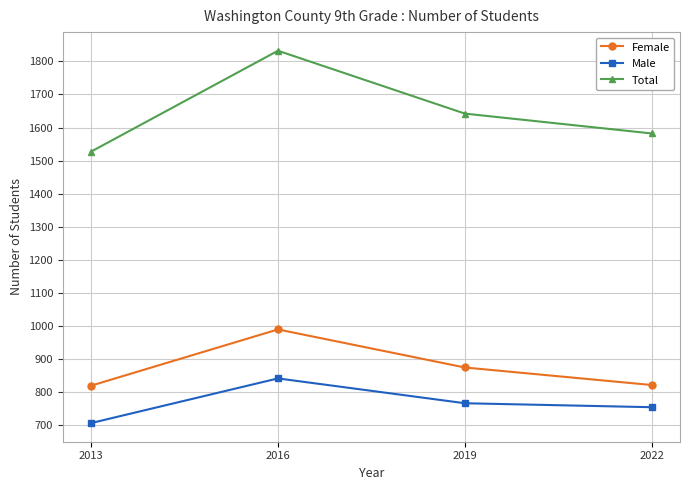

What is the sum of the Male values at 2013 and 2022?

1462